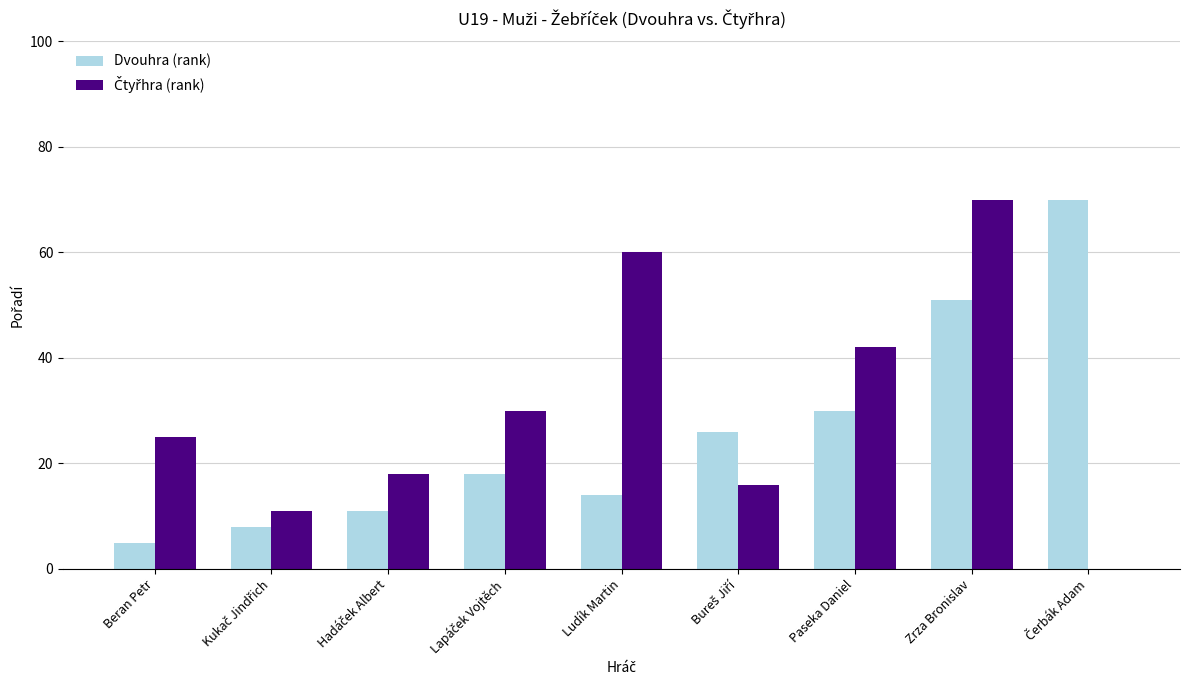

Which series changed the most between Beran Petr and Paseka Daniel?

Dvouhra (rank)